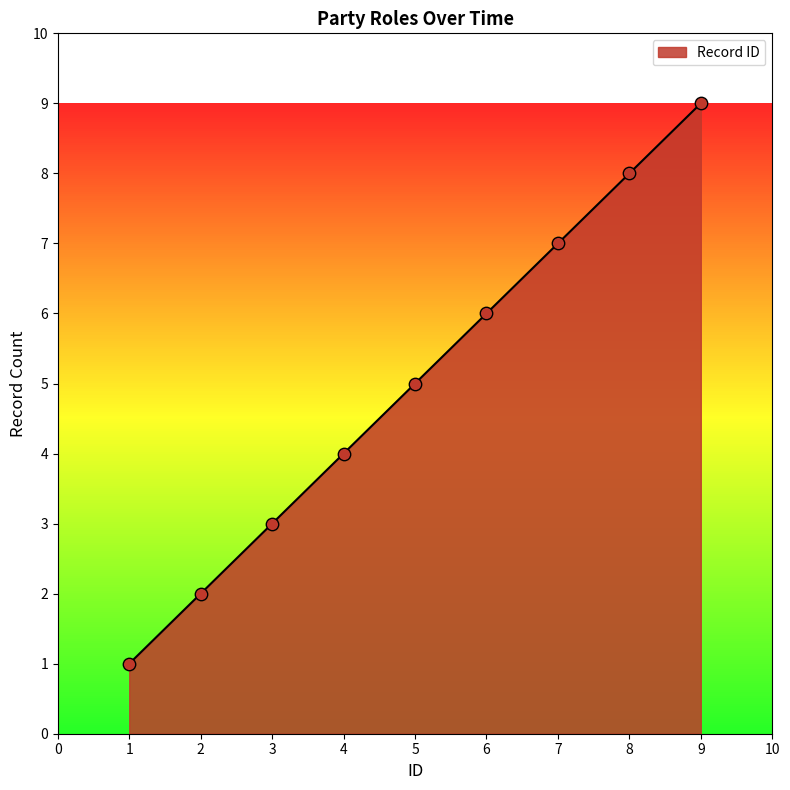

Between 5 and 6, which is larger?

6